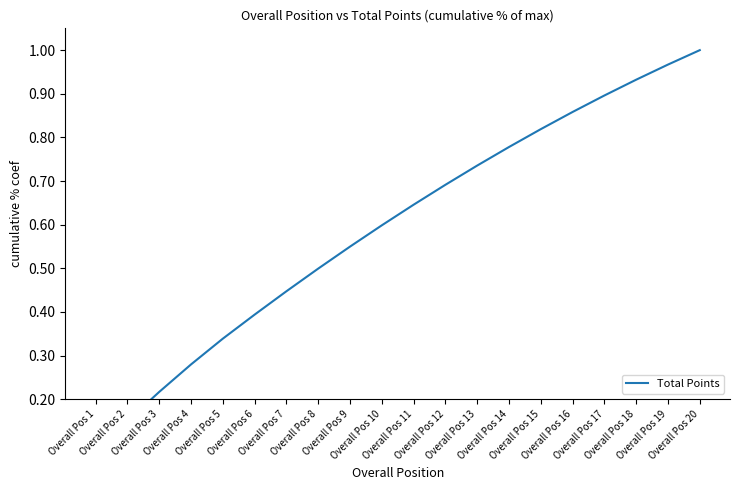

What value does the data have at Overall Pos 15?

0.8